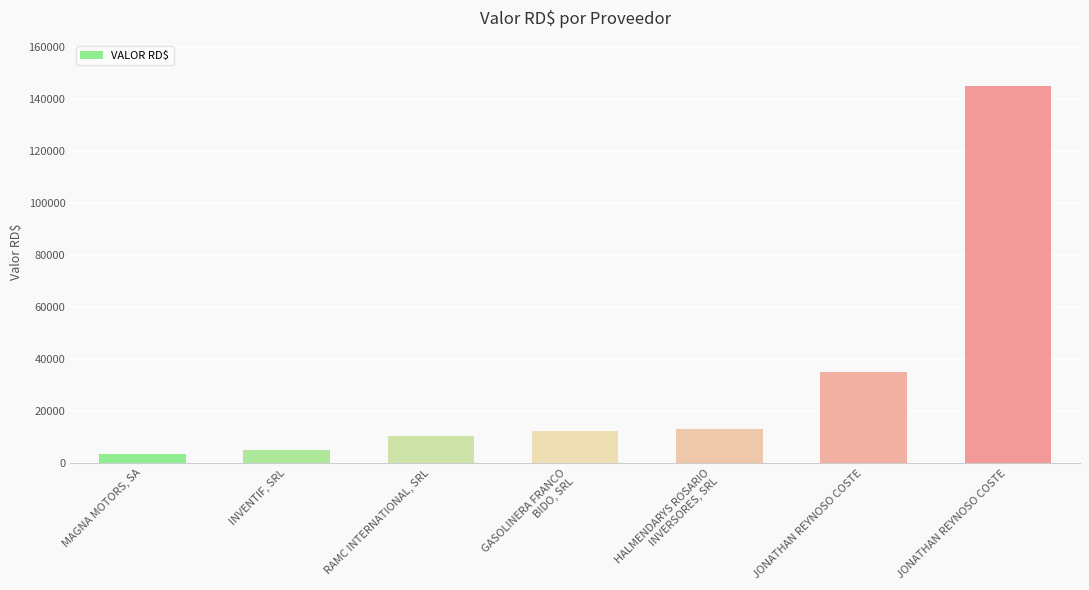

Read the value at JONATHAN REYNOSO COSTE.

145140.0